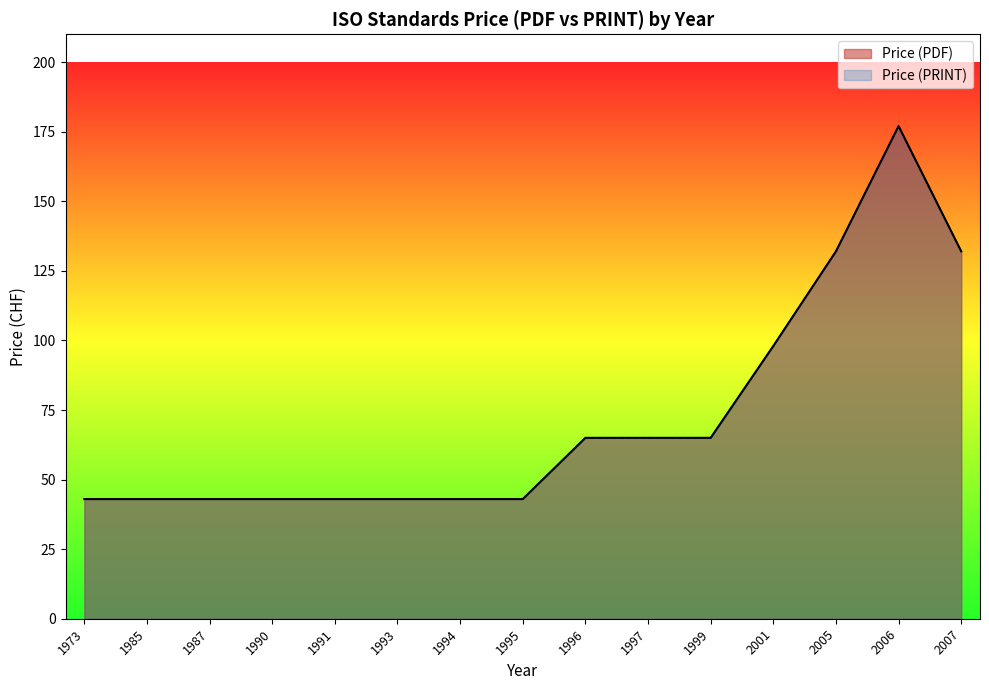

Which series has the widest spread of values?

Price (PDF)